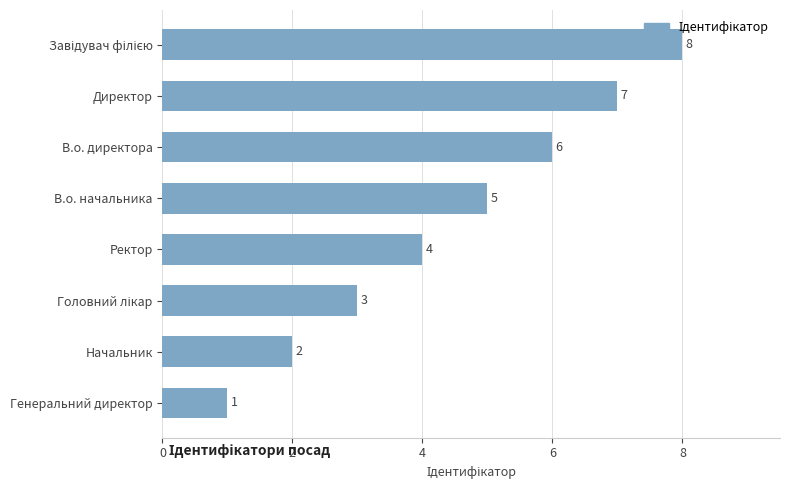

The chart shows a value of 2 at Начальник. True or false?

True